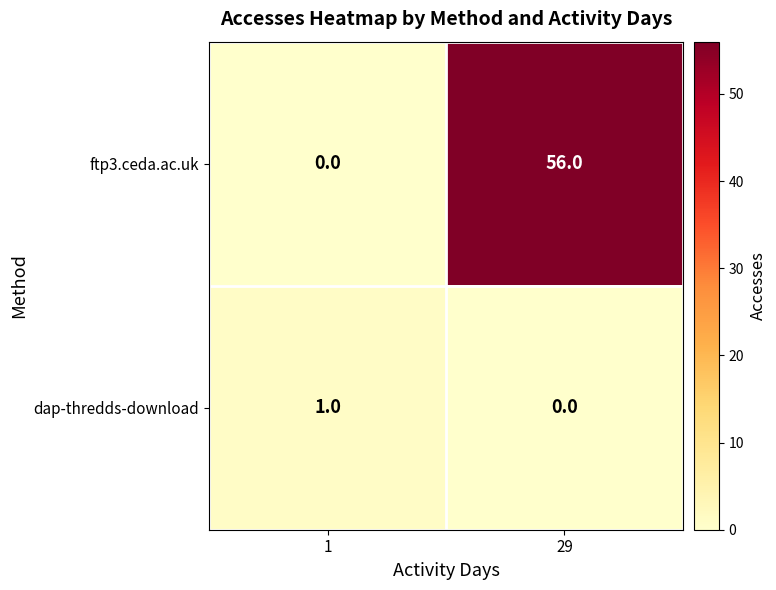

The value of ftp3.ceda.ac.uk at 29 is 86. True or false?

False